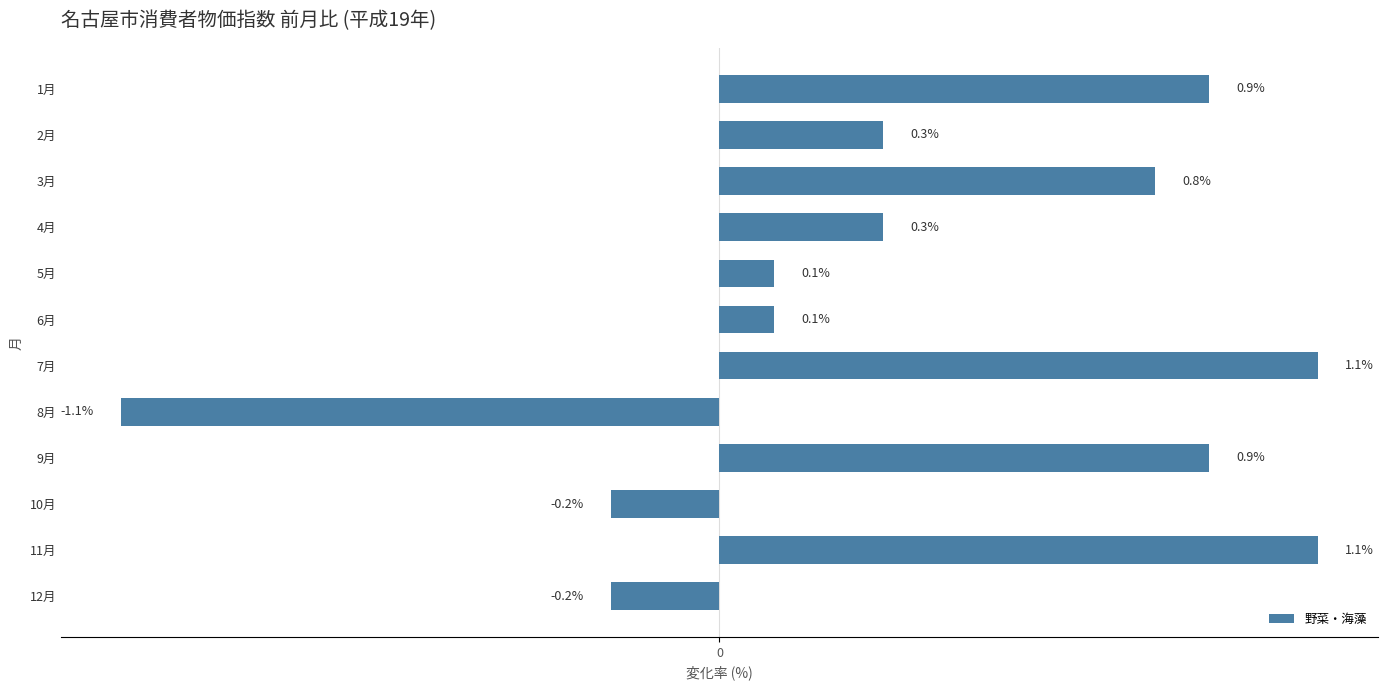

What is the label of the 4th bar from the bottom?

9月